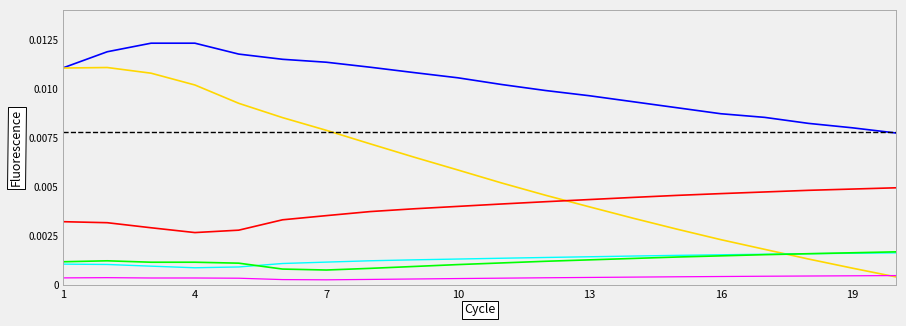

How many lines are shown in the chart?

6